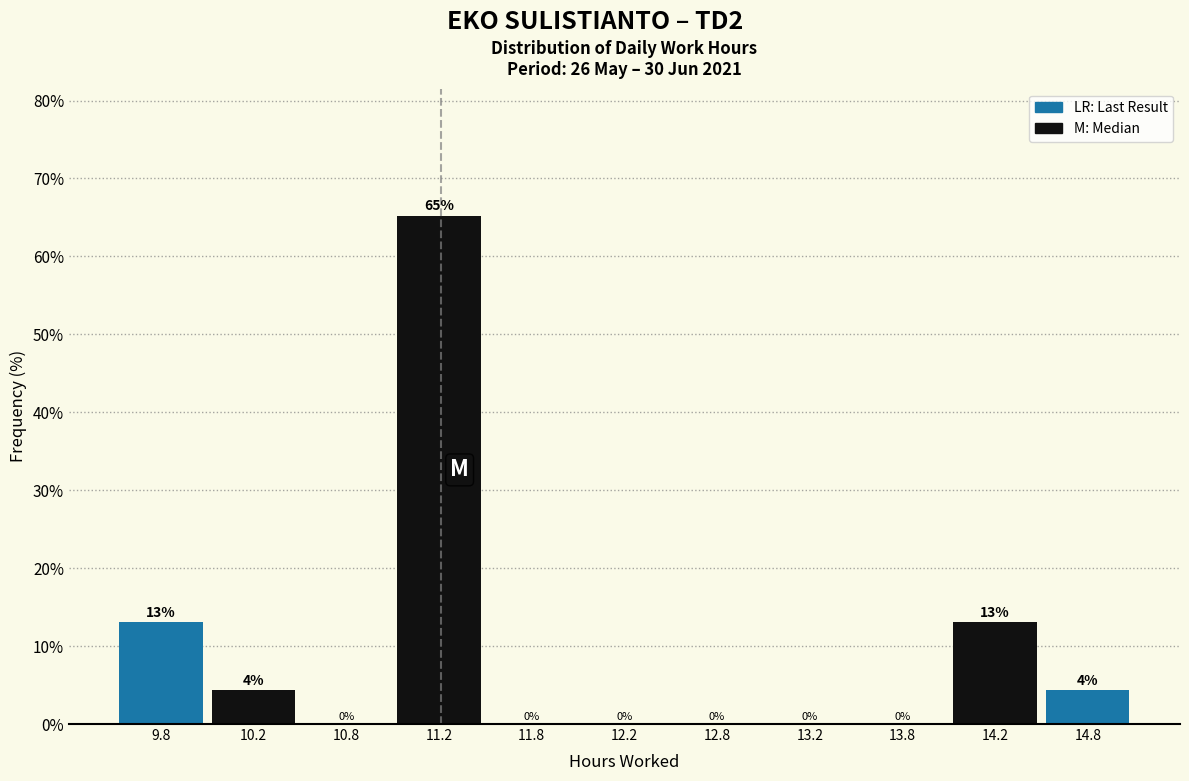

Over which range of the x-axis is the bar tallest?

11.0 to 11.5